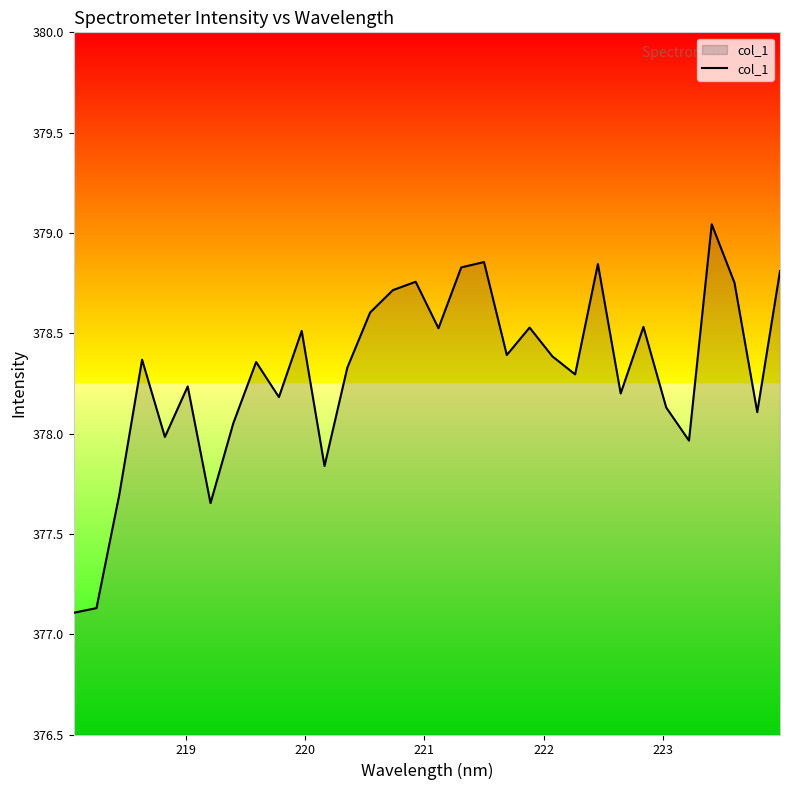

What is the smallest value displayed?

377.1